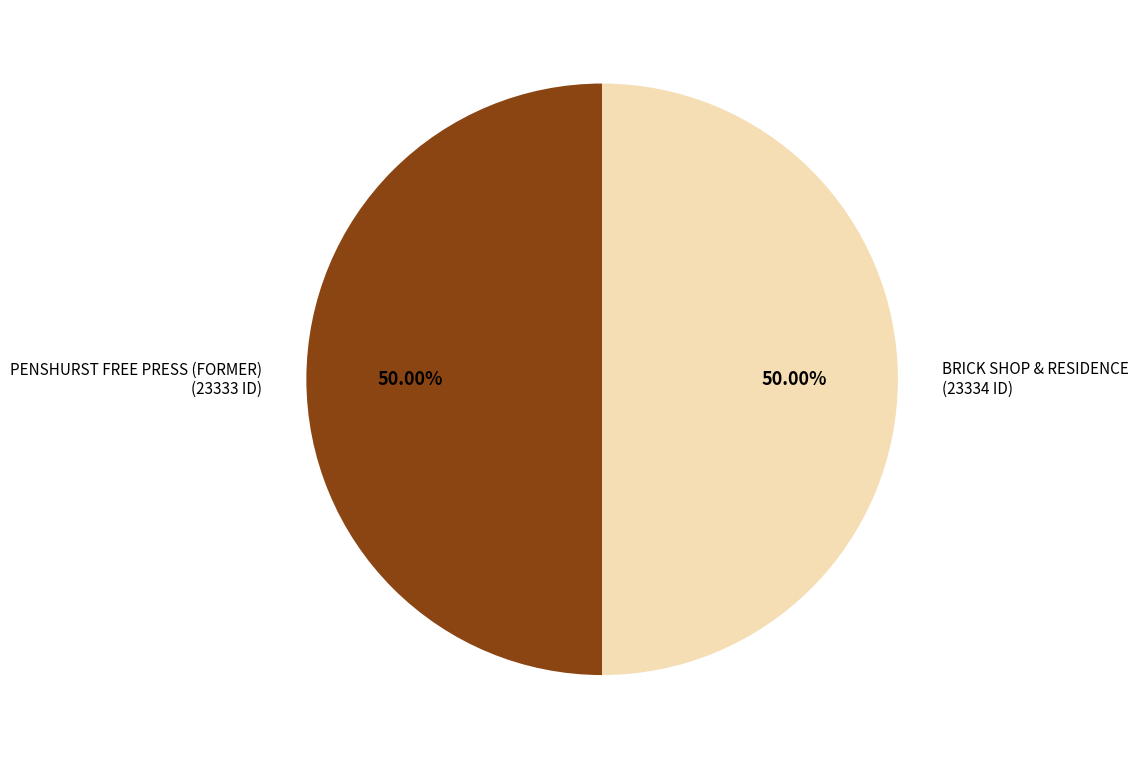

What is the majority slice?

BRICK SHOP & RESIDENCE